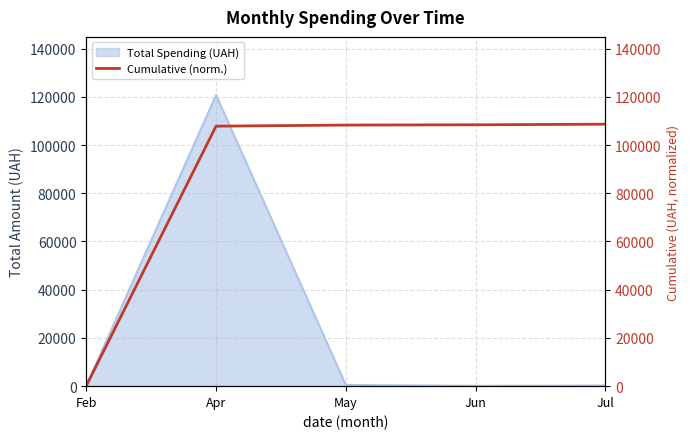

Does the chart display data point markers on the line(s)?

No